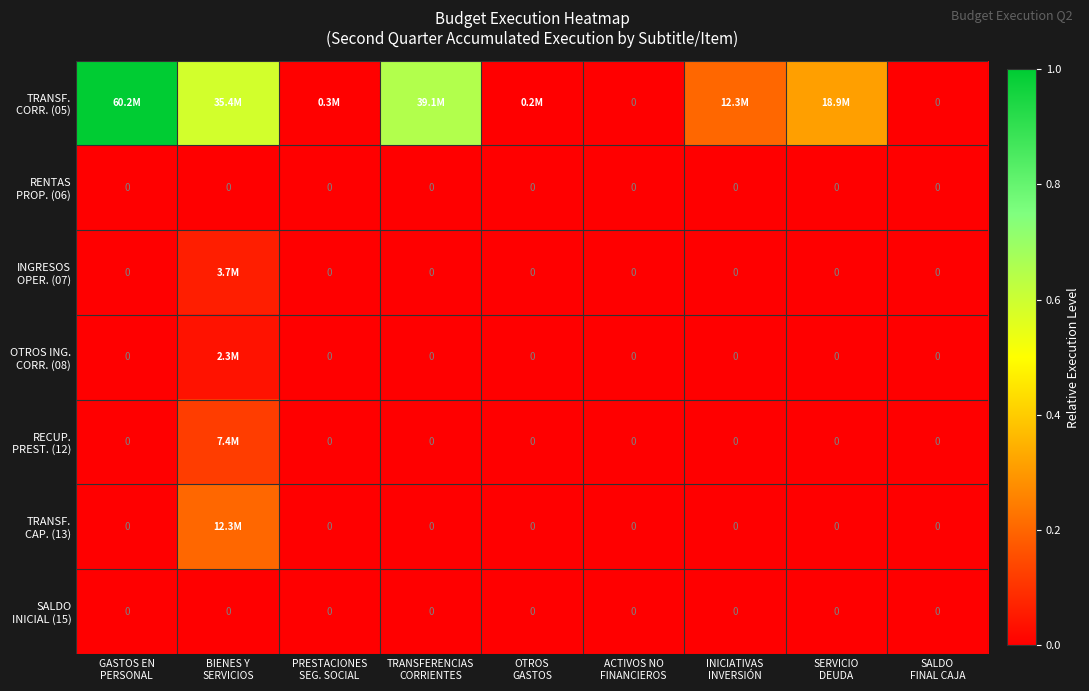

Which label corresponds to the largest value in the chart?

GASTOS EN
PERSONAL